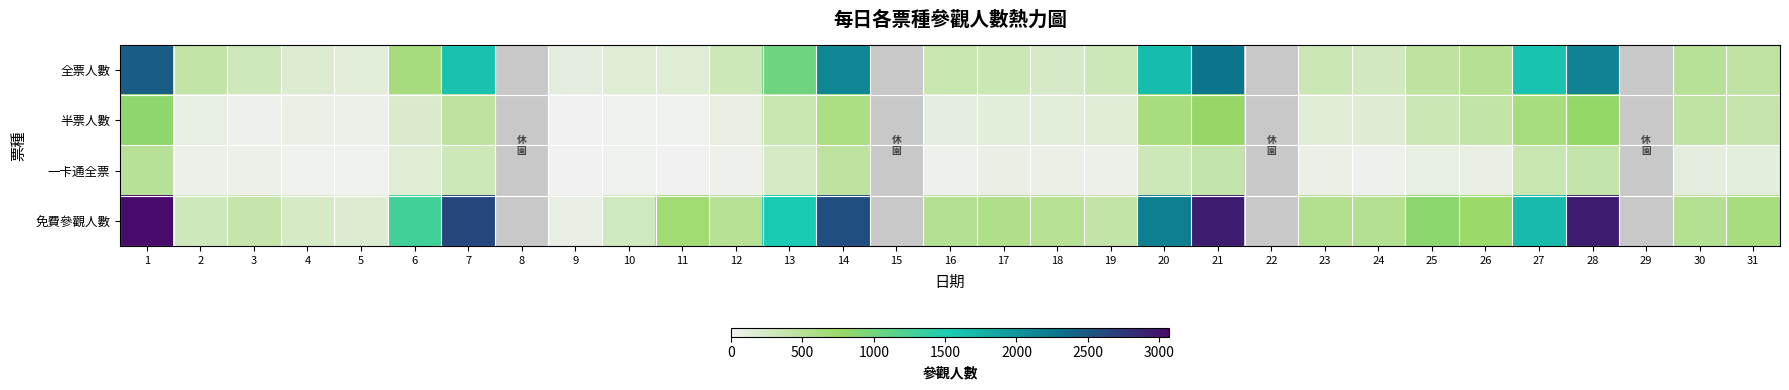

What is the difference between the maximum and minimum values in the 免費參觀人數 series?

2987.0